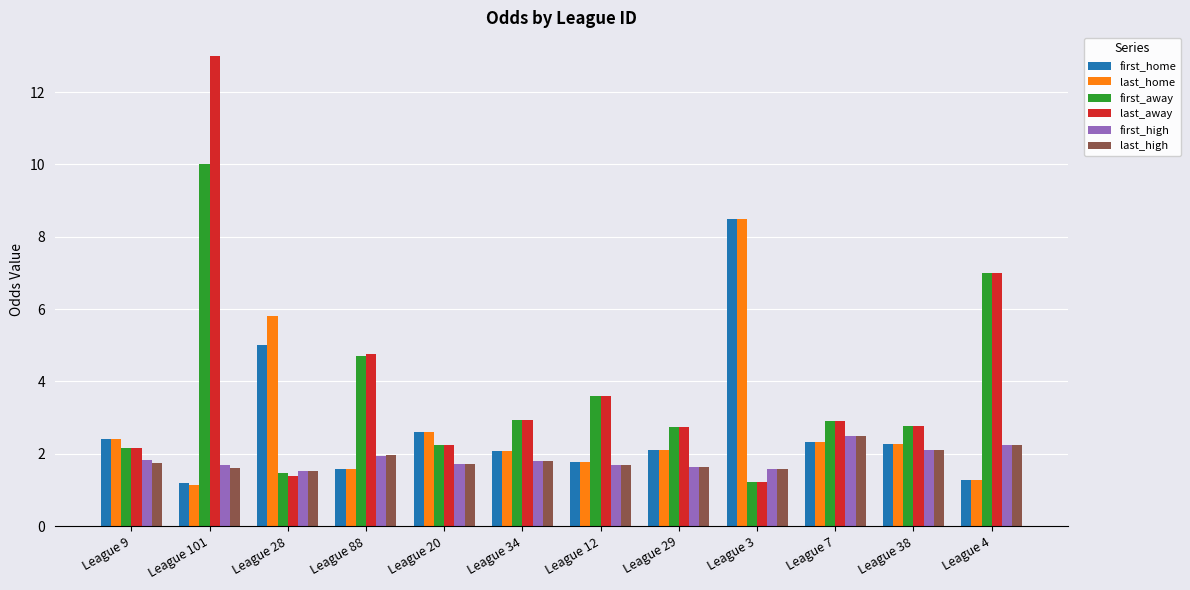

How many distinct data groups are displayed?

6